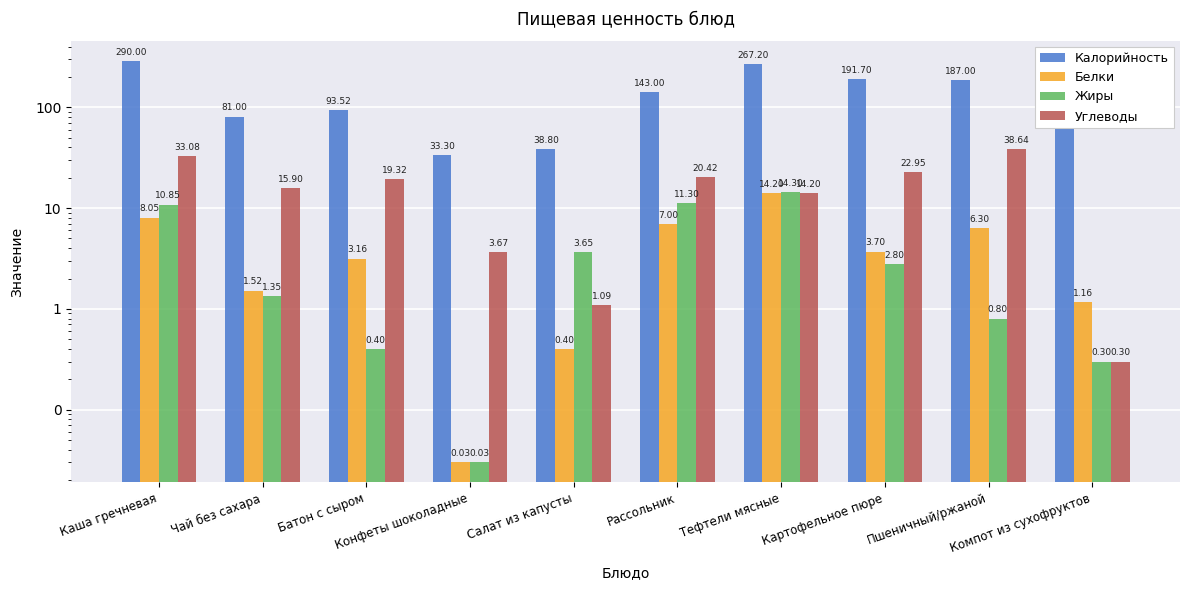

What is the difference between the highest and lowest values at Салат из капусты?

38.4